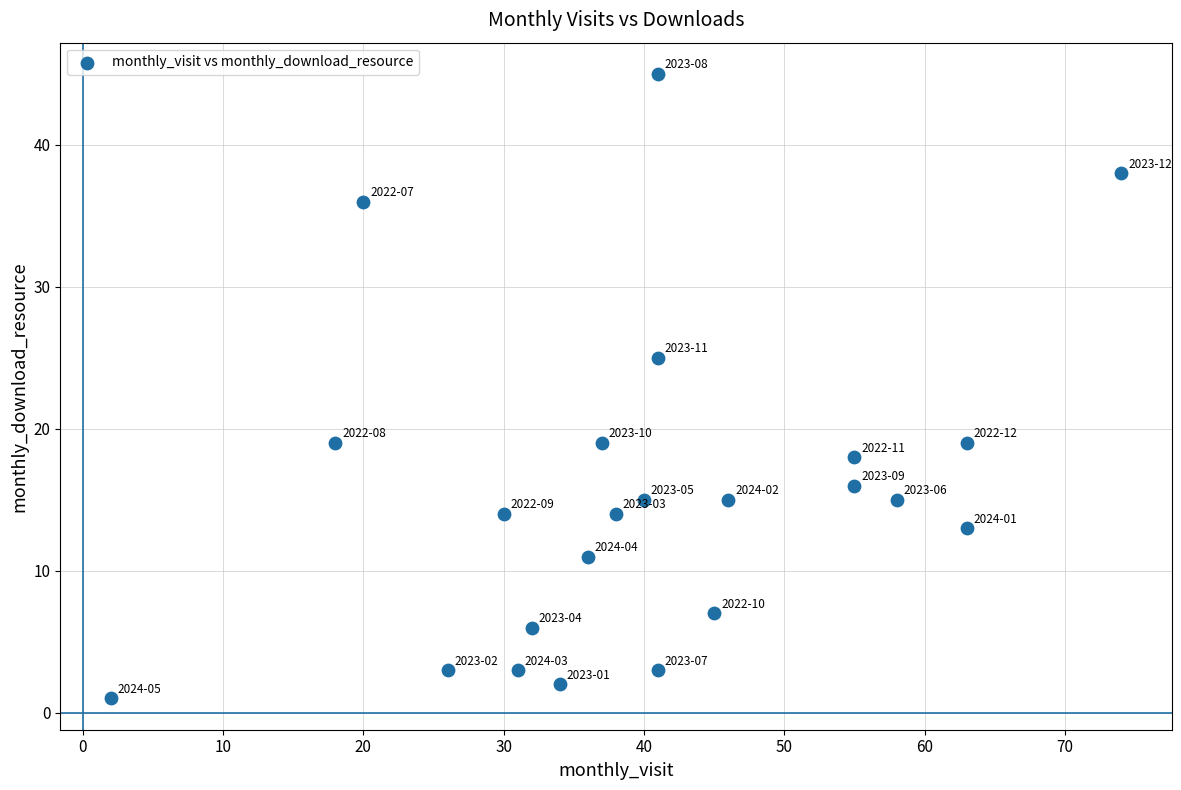

What is the range of Y values (max minus min)?

44